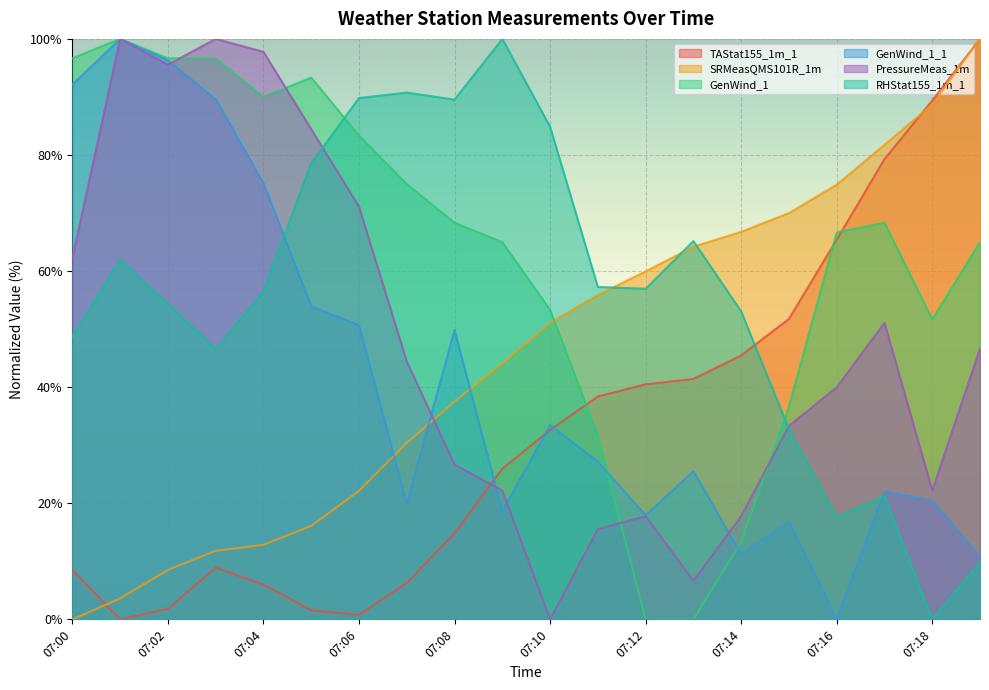

What is the value of the TAStat155_1m_1 point at the 4th from the left?

8.9